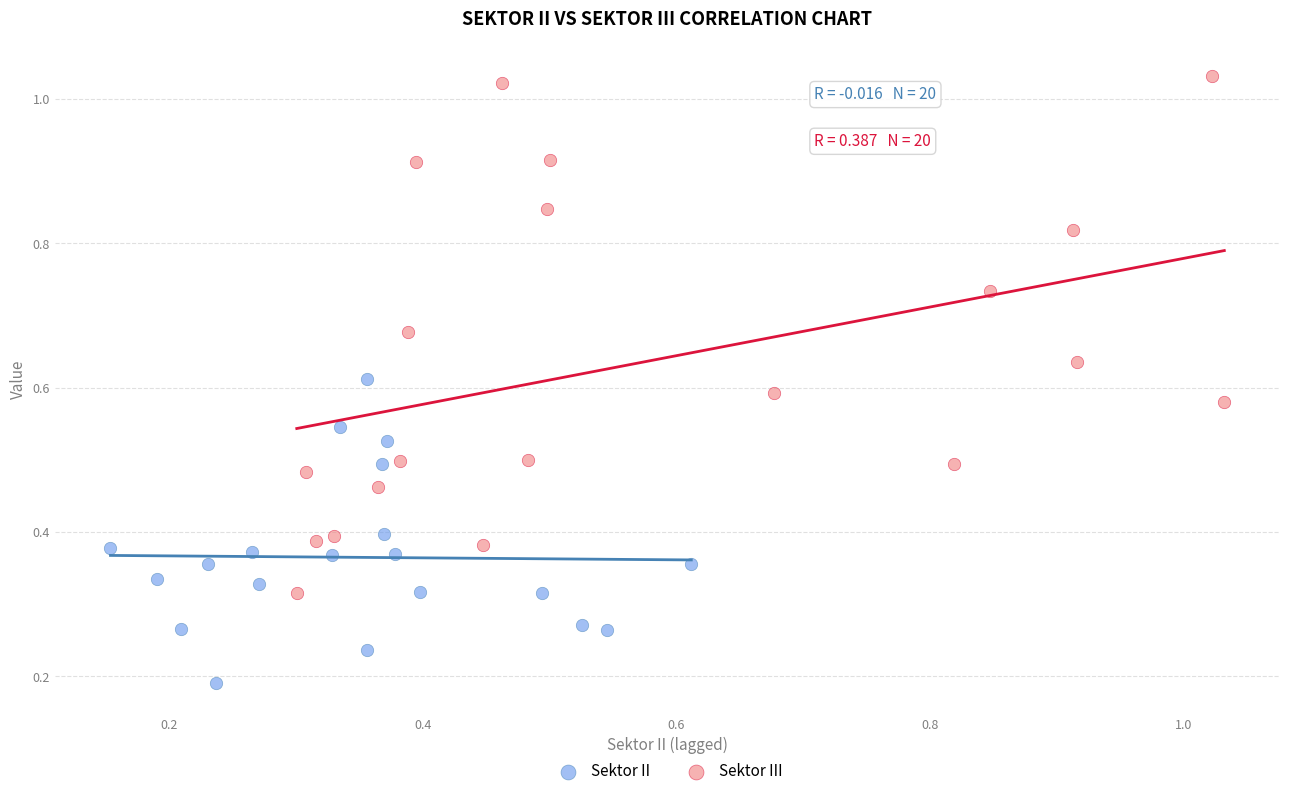

Which series reaches the maximum Y coordinate?

Sektor III